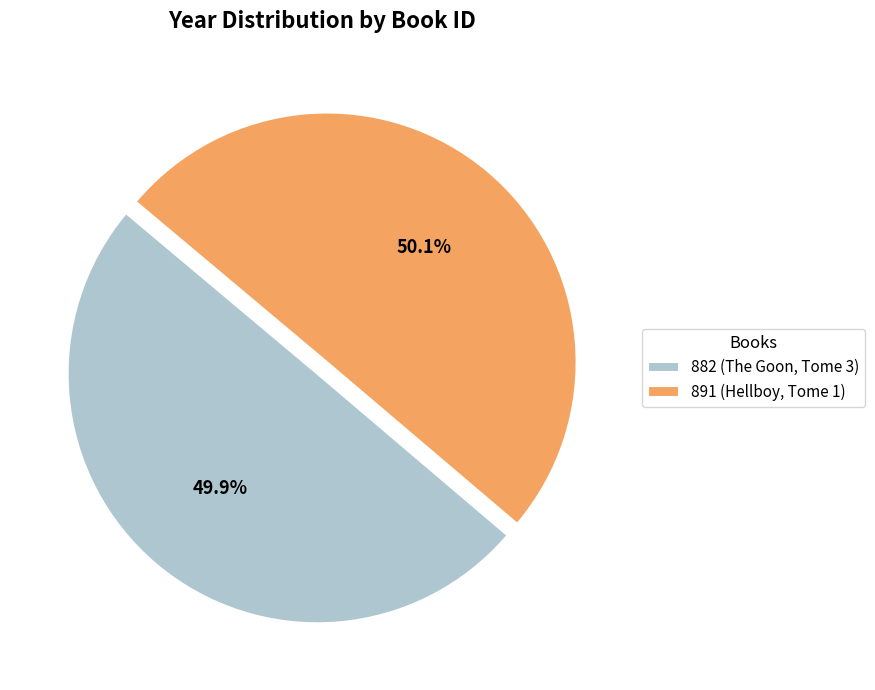

True or false: 891 (Hellboy, Tome 1) accounts for 38% of the total.

False